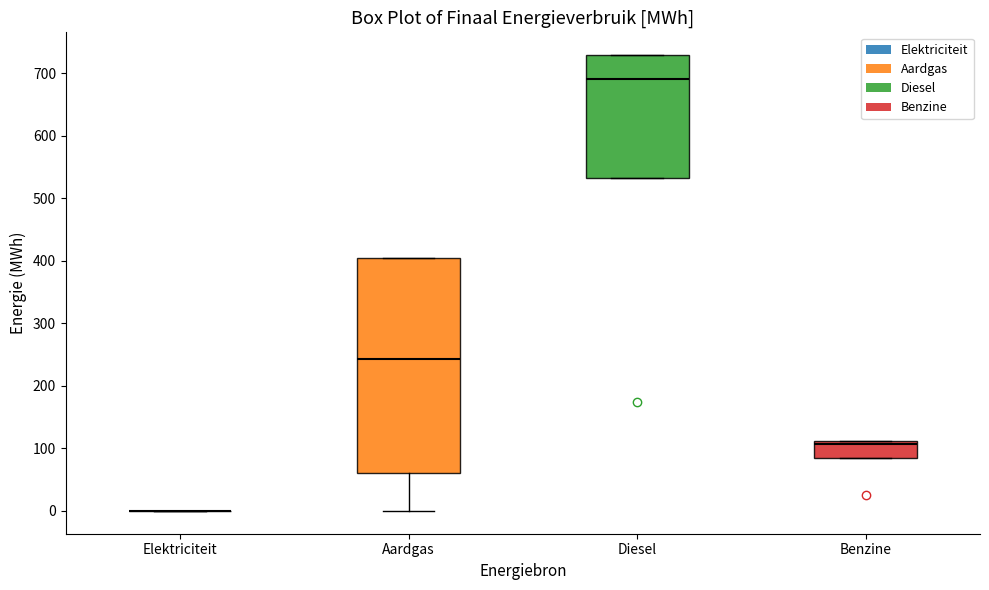

Reading left to right, transcribe this box plot: for each box, give where its median line is, the range the box spans, and where its two whiskers end, as read against the y-axis. The values are not printed on the chart, so give them approximately, as read against the axis.

Elektriciteit: box collapsed to a line at 0, whiskers 0 to 0
Aardgas: median 240, box 60 to 400, whiskers 0 to 400
Diesel: median 690, box 530 to 730, whiskers 530 to 730
Benzine: median 110 (just below the box's upper edge), box 80 to 110, whiskers 80 to 110